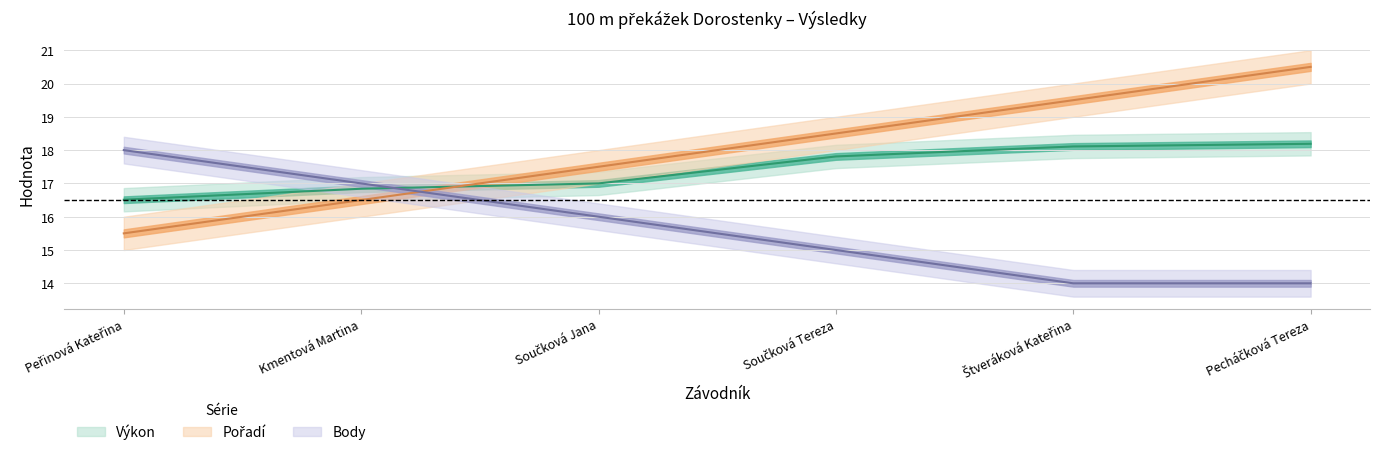

How many data points in Výkon are less than 17?

2